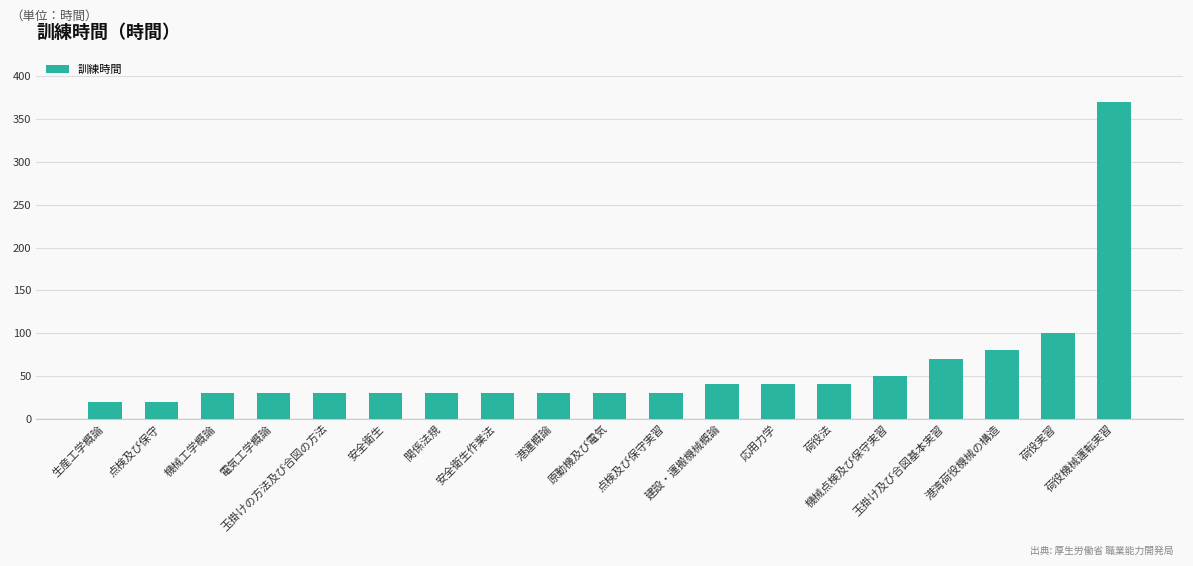

What is the smallest value displayed?

20